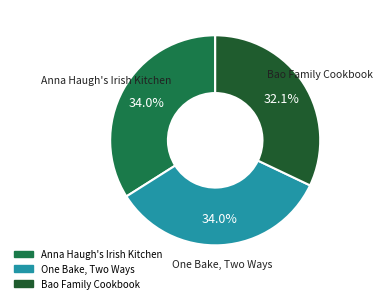

The One Bake, Two Ways slice represents 34% of the pie. True or false?

True